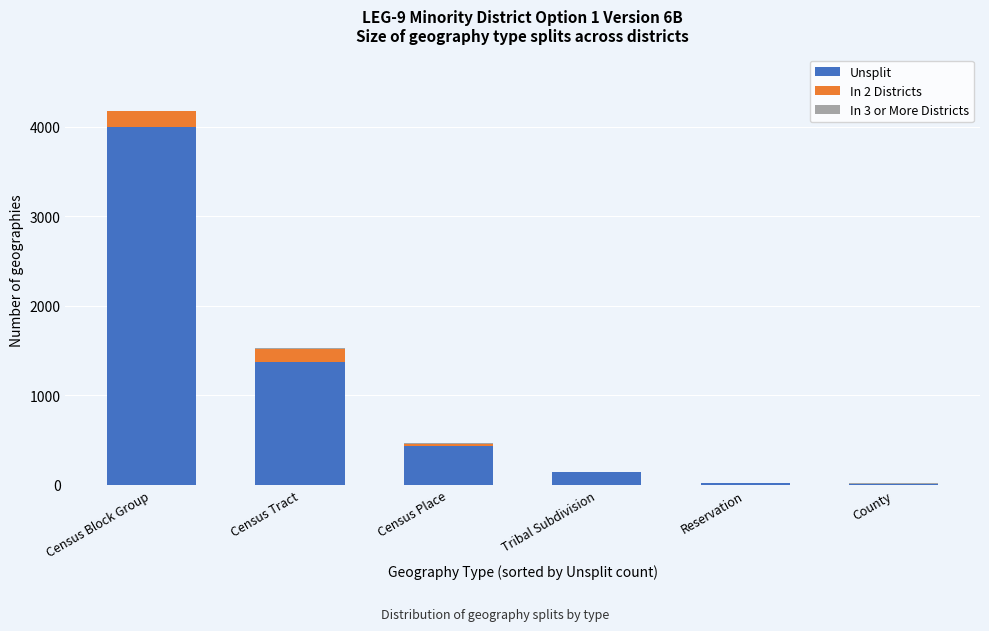

The value of Unsplit at Census Place is 430. True or false?

True